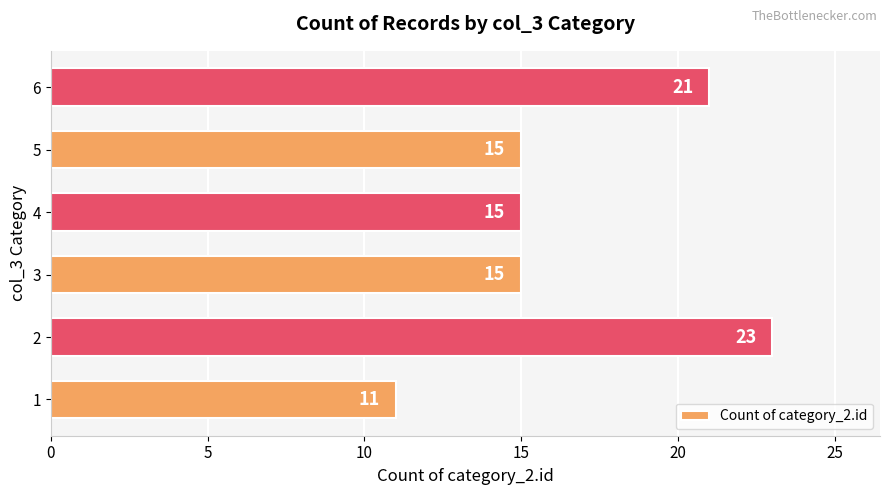

Reading bottom to top, what are all the values shown in this chart?

1=11	2=23	3=15	4=15	5=15	6=21